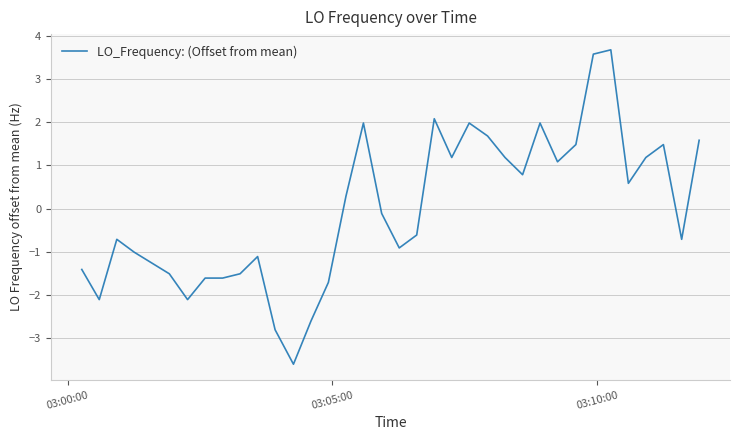

How many positive values are there?

17